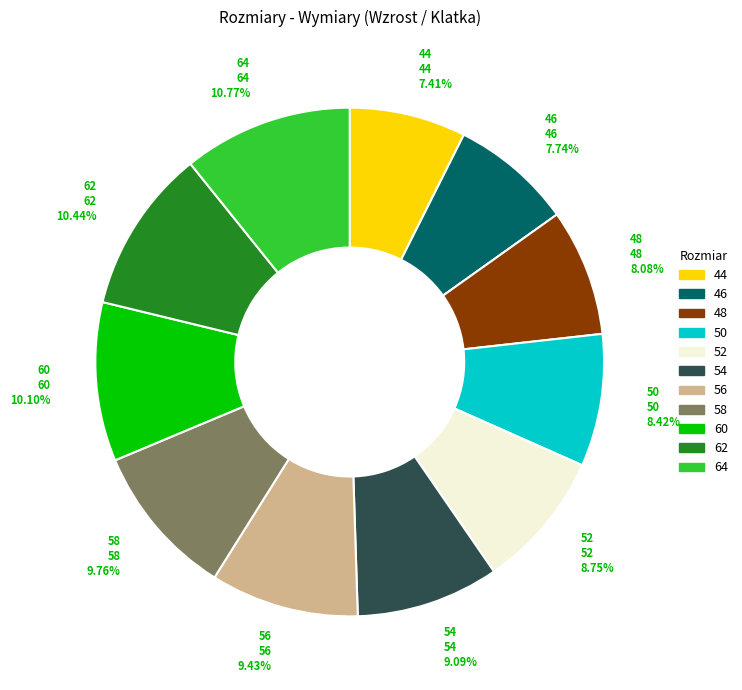

Does any single category account for the majority?

No